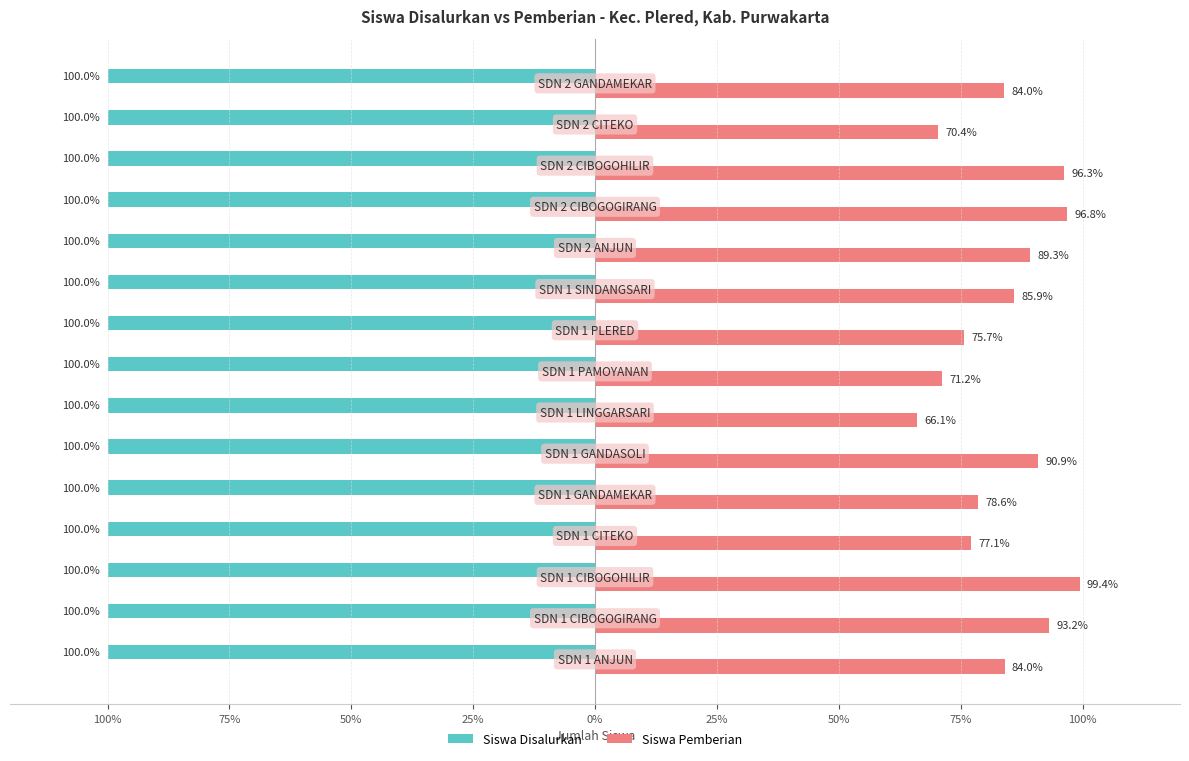

What is the sum of all Siswa Pemberian values?

1258.9